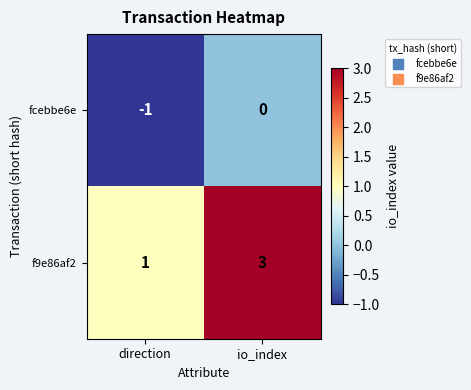

Is it true that f9e86af2 equals 5 at io_index?

False